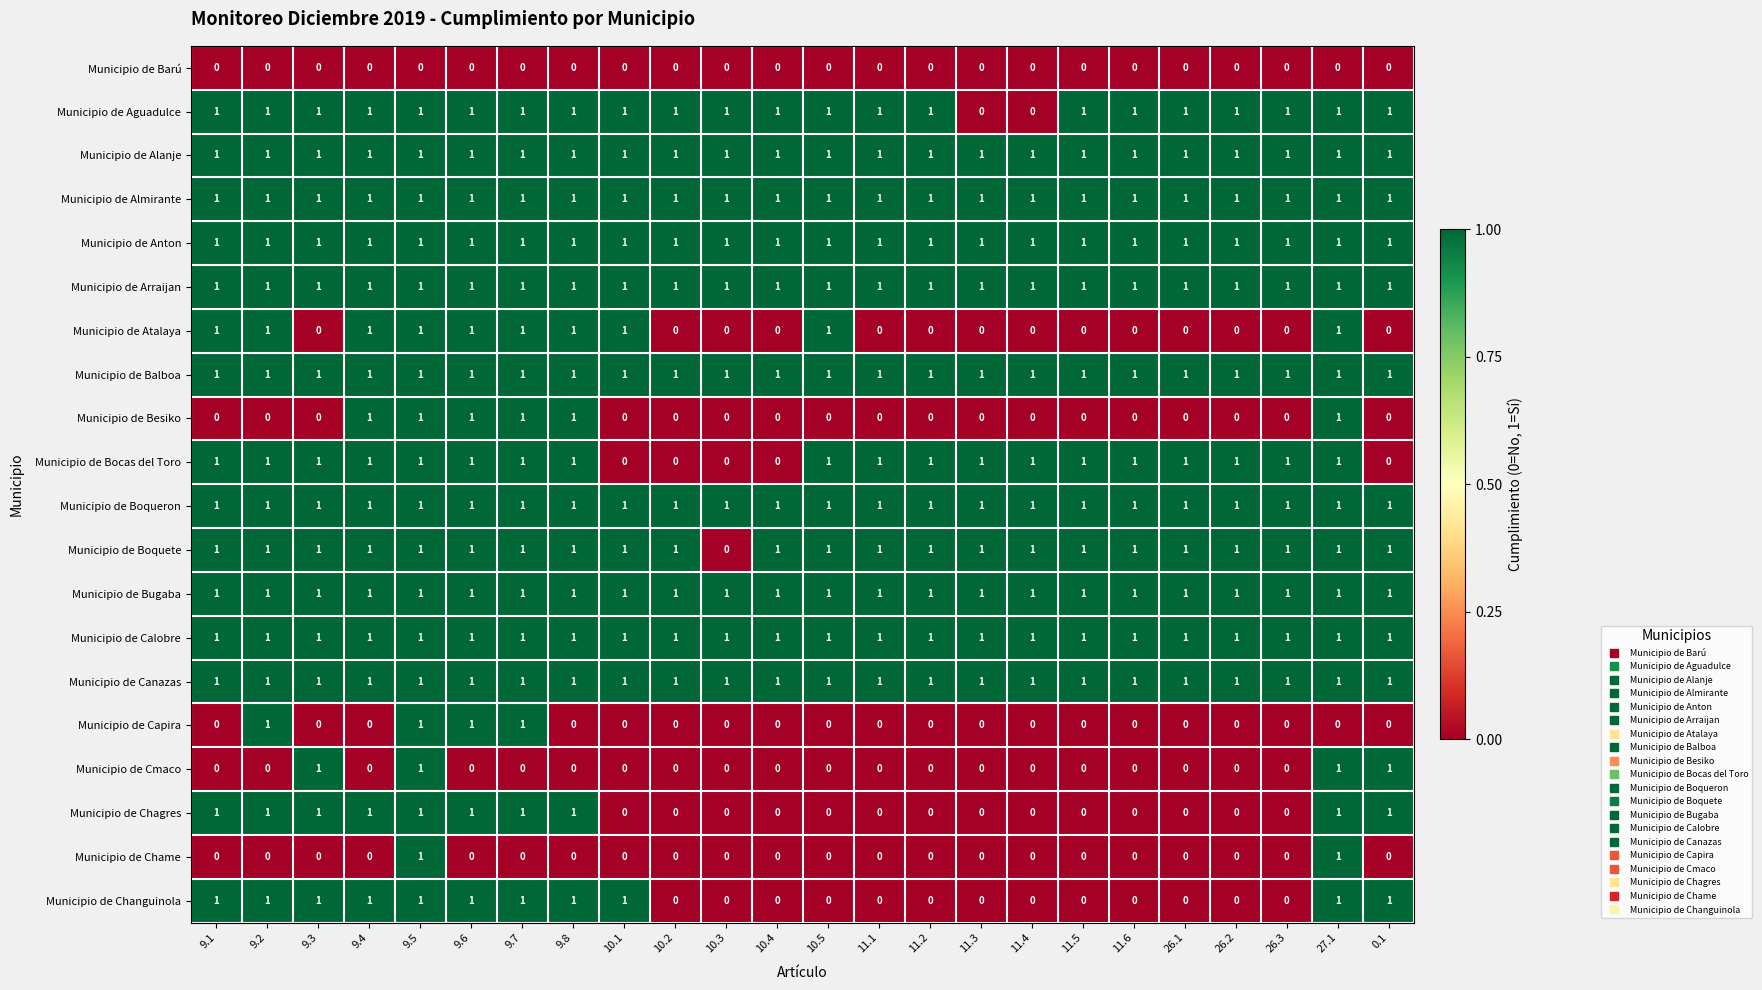

Which series changed the most between 10.4 and 26.3?

Municipio de Bocas del Toro